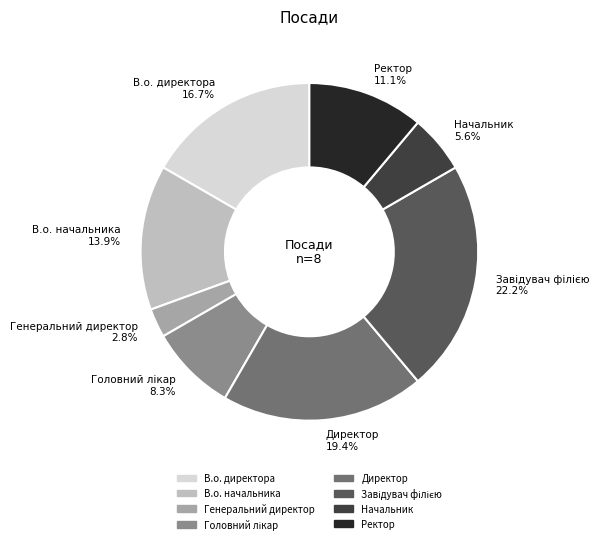

Which slice is the smallest?

Генеральний директор